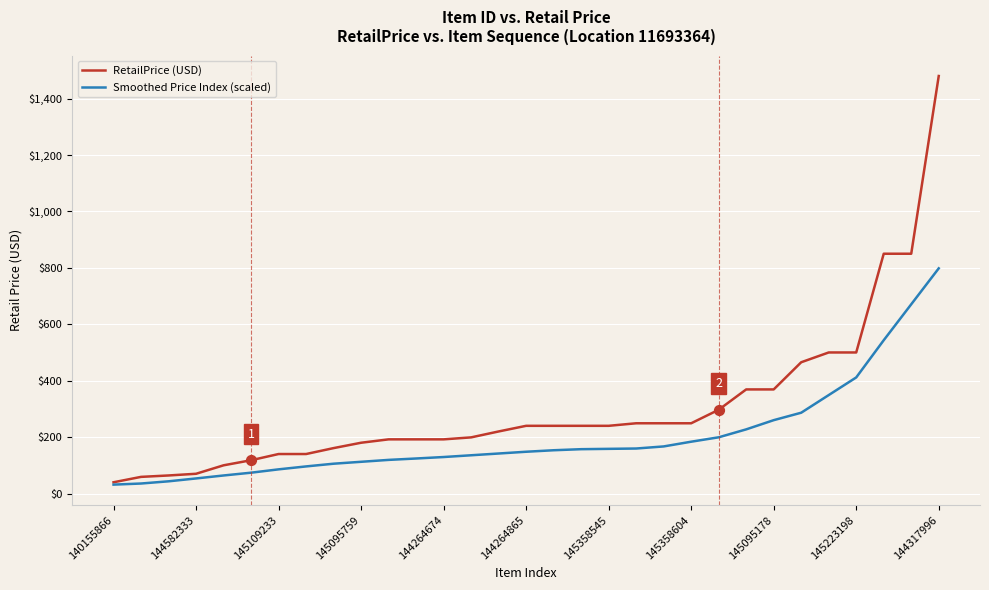

Which series has the largest total across all categories?

RetailPrice (USD)